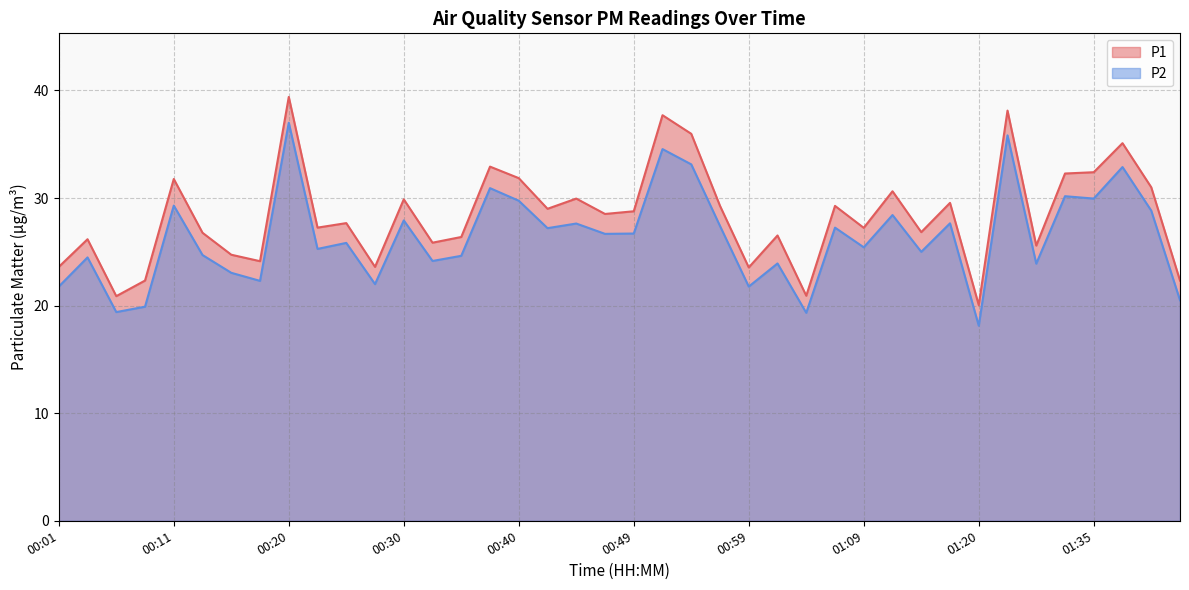

What is the label of the 6th point from the right?

01:30